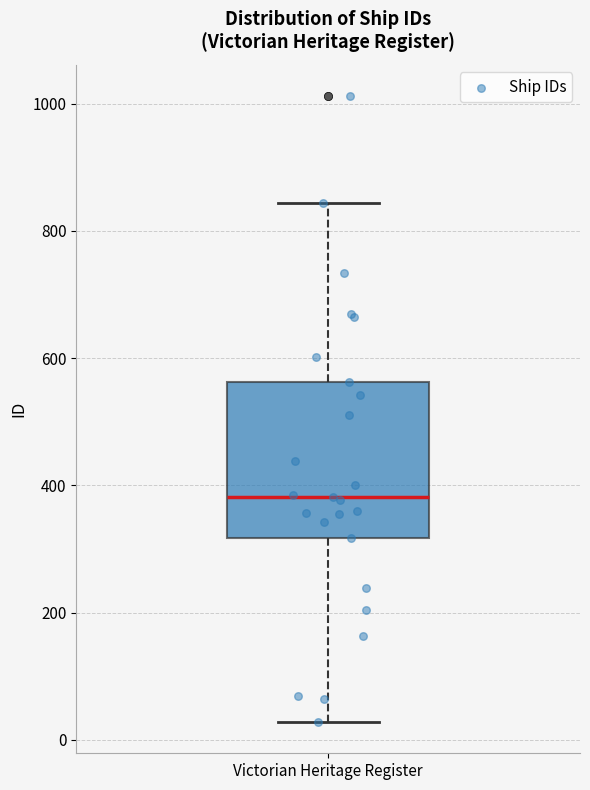

Read this box plot against the y-axis: the position of the median line, the range covered by the box, and the ends of both whiskers. The values are not printed on the chart, so give them approximately, as read against the axis.

median 380, box 320 to 560, whiskers 20 to 840